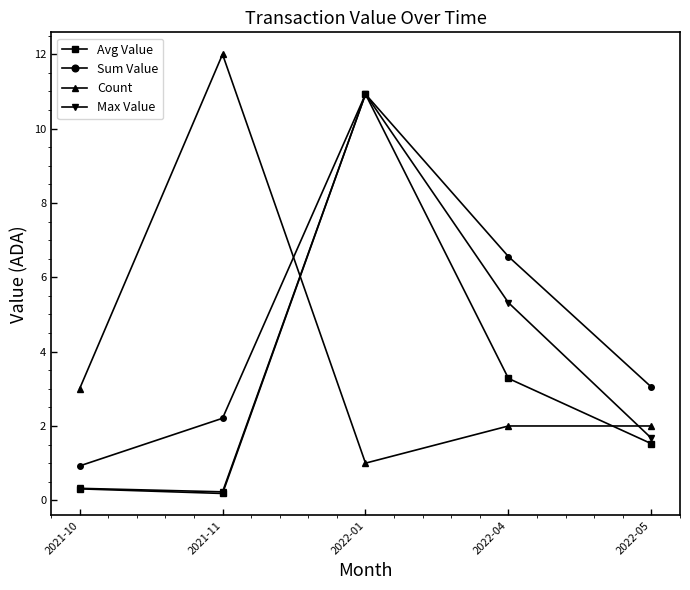

How many distinct data groups are displayed?

4